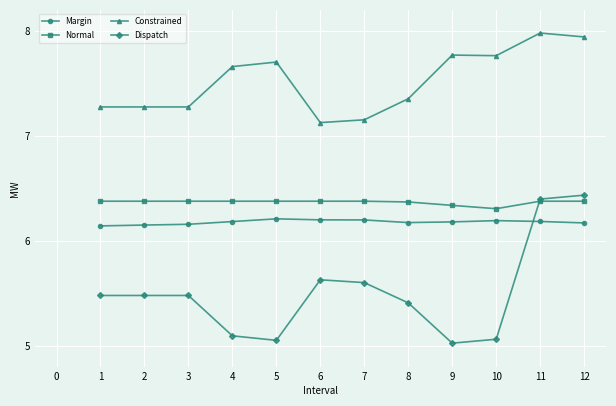

Does the chart have visible grid lines?

Yes